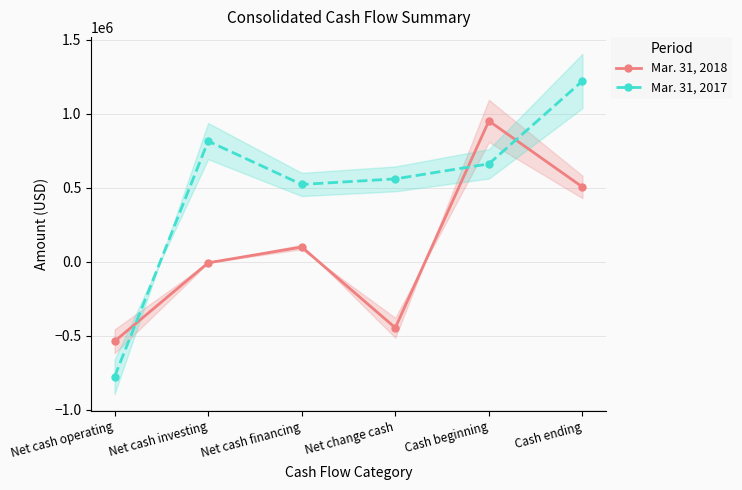

Rank the series by their maximum value, from lowest to highest.

Mar. 31, 2018, Mar. 31, 2017